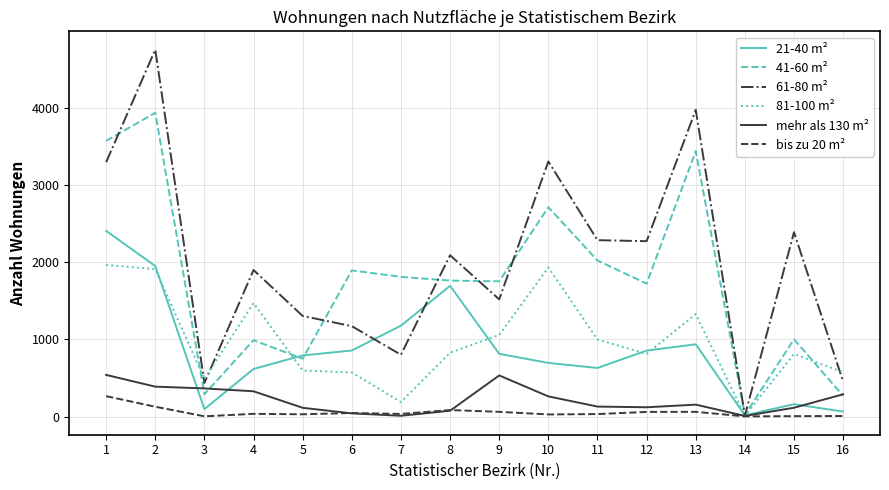

Which series has the widest spread of values?

61-80 m²